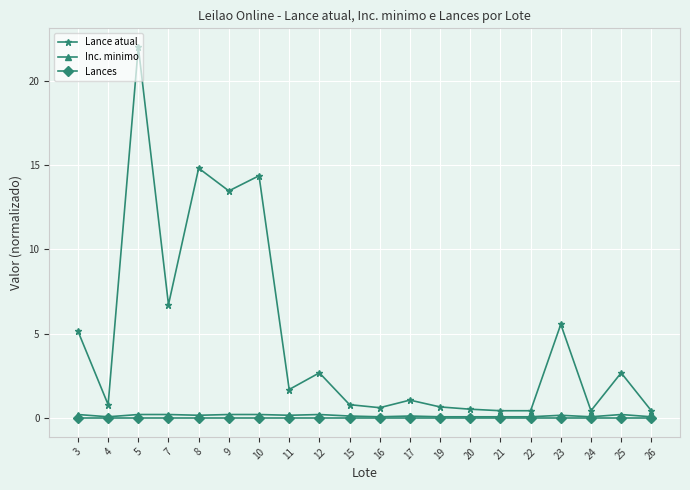

At which category is the sum across all series the highest?

5